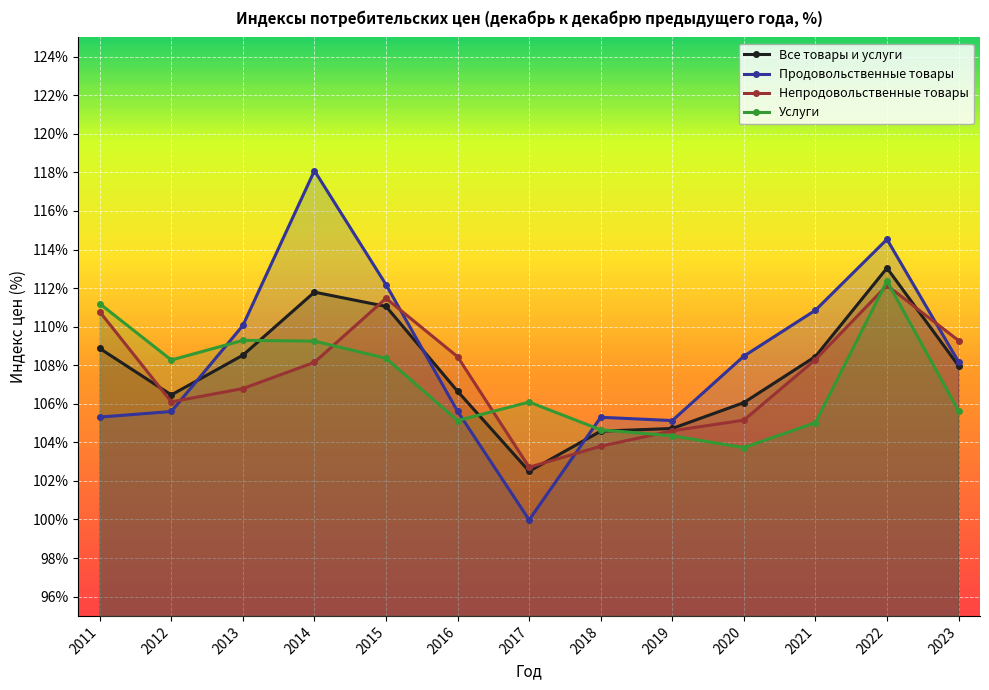

The value of Продовольственные товары at 2011 is 145.2. True or false?

False